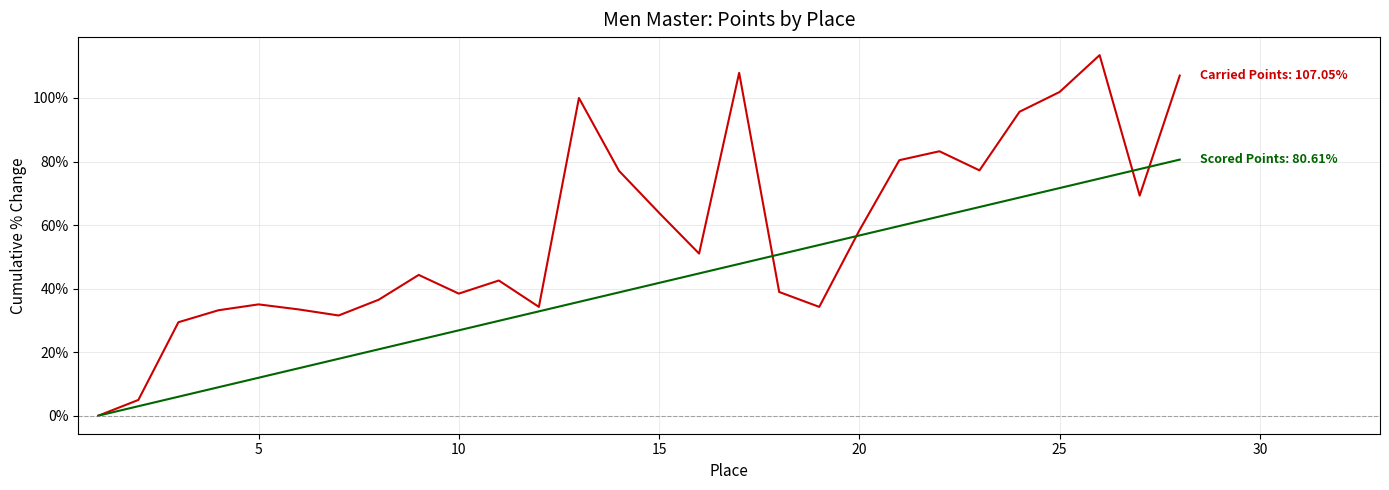

What is the maximum value shown in the chart?

113.5